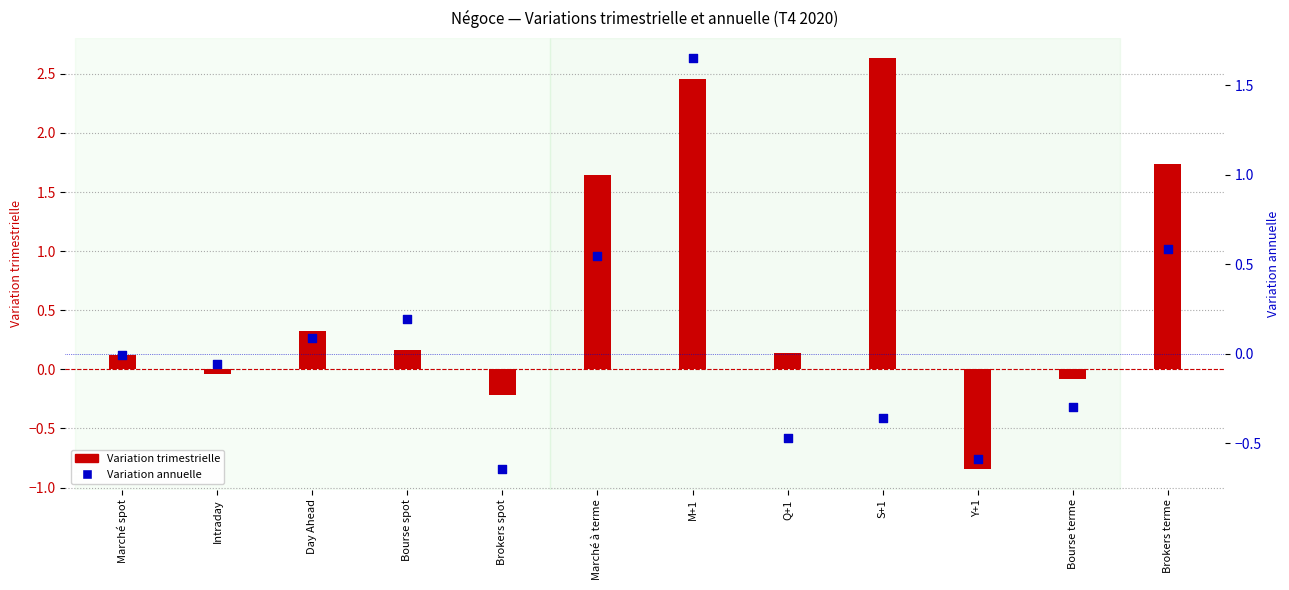

Is the value of Variation trimestrielle at Brokers terme greater than the value of Variation annuelle at Brokers spot?

Yes